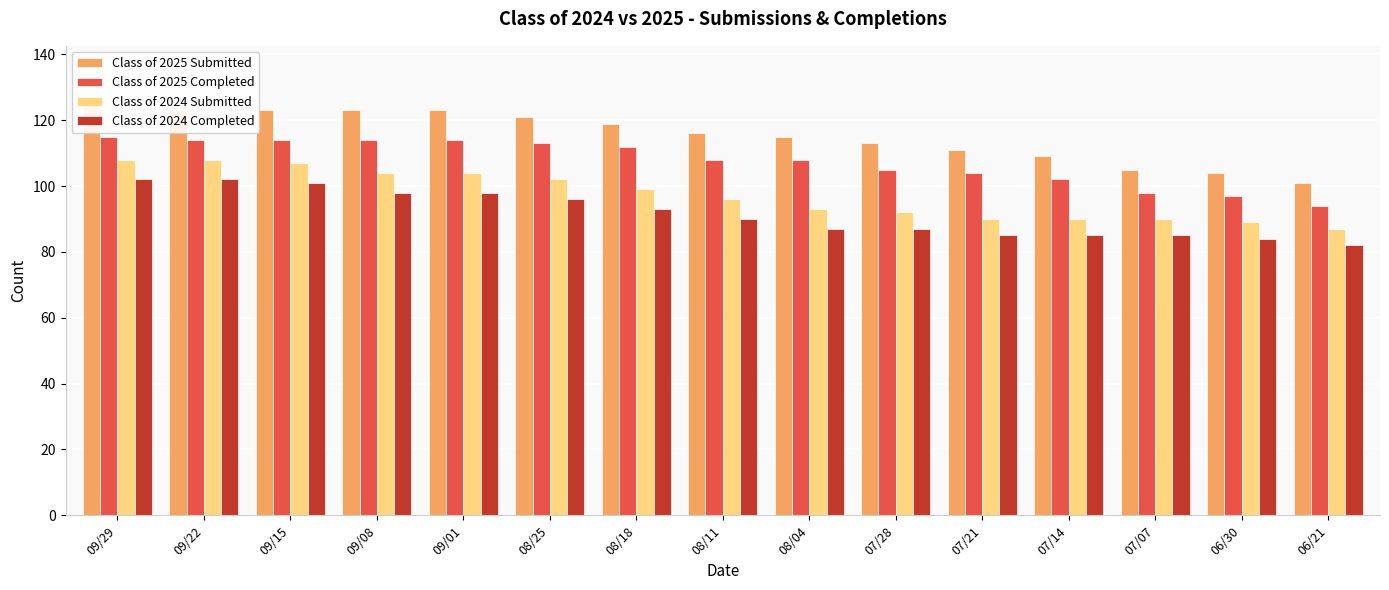

What are all the series names shown in the legend?

Class of 2025 Submitted, Class of 2025 Completed, Class of 2024 Submitted, Class of 2024 Completed